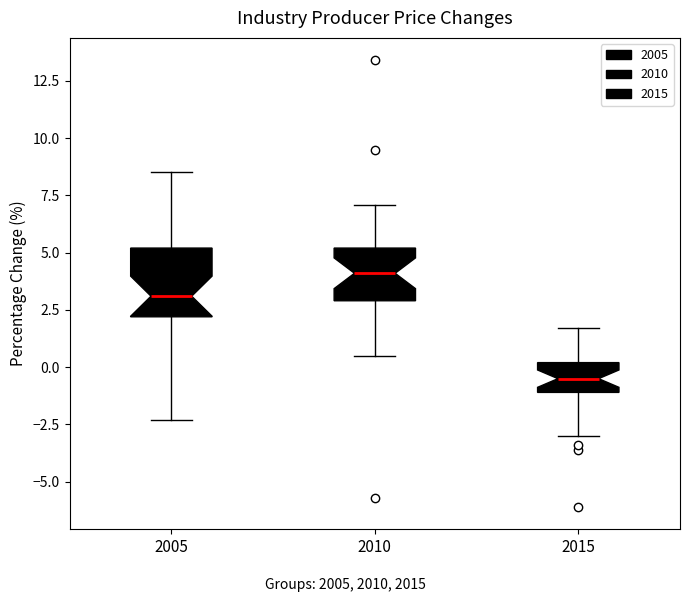

Which box has the lowest median line?

2015